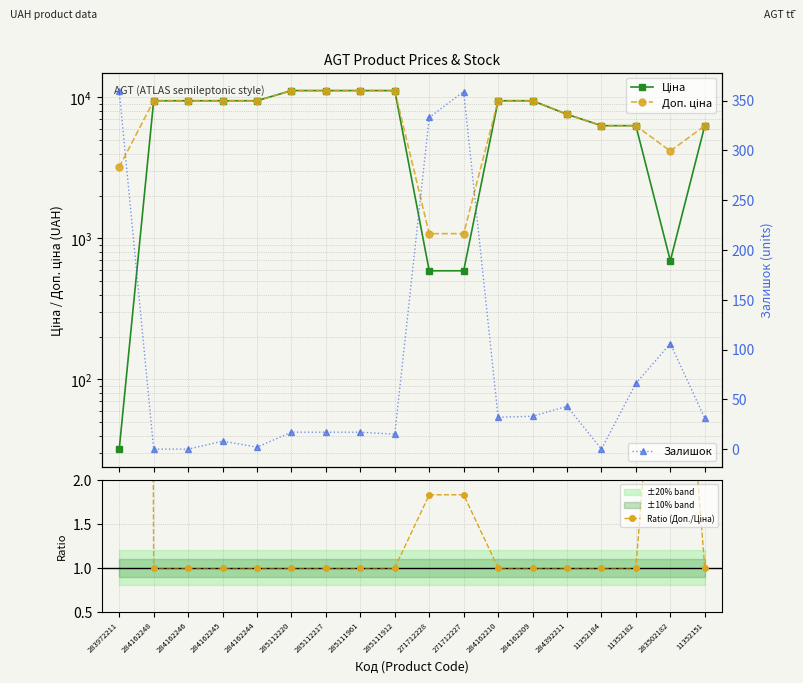

What position from the right is 284162245?

15